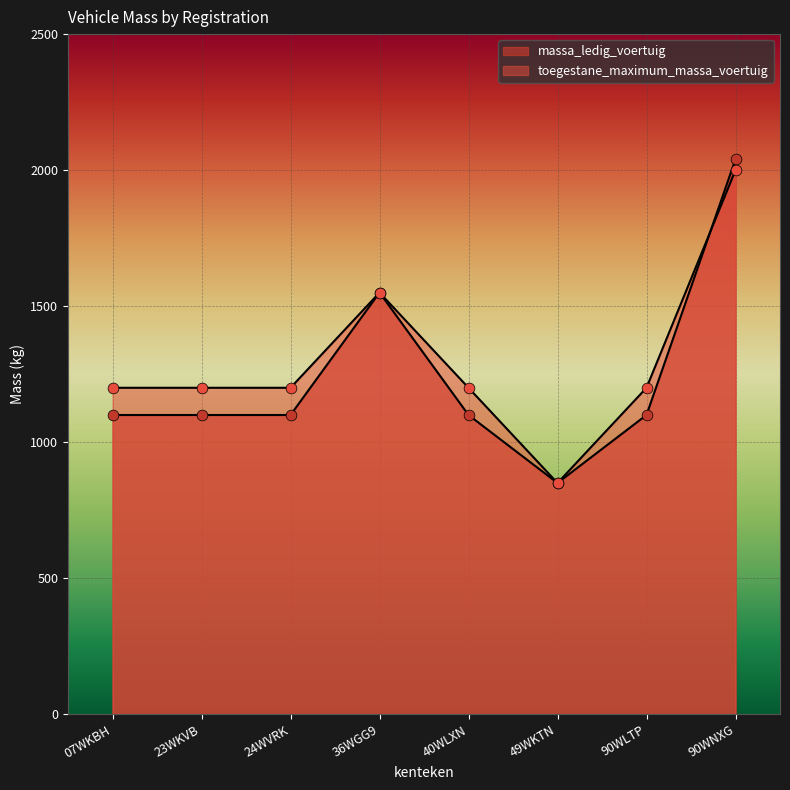

Is the value of toegestane_maximum_massa_voertuig at 90WLTP greater than the value of massa_ledig_voertuig at 90WNXG?

No